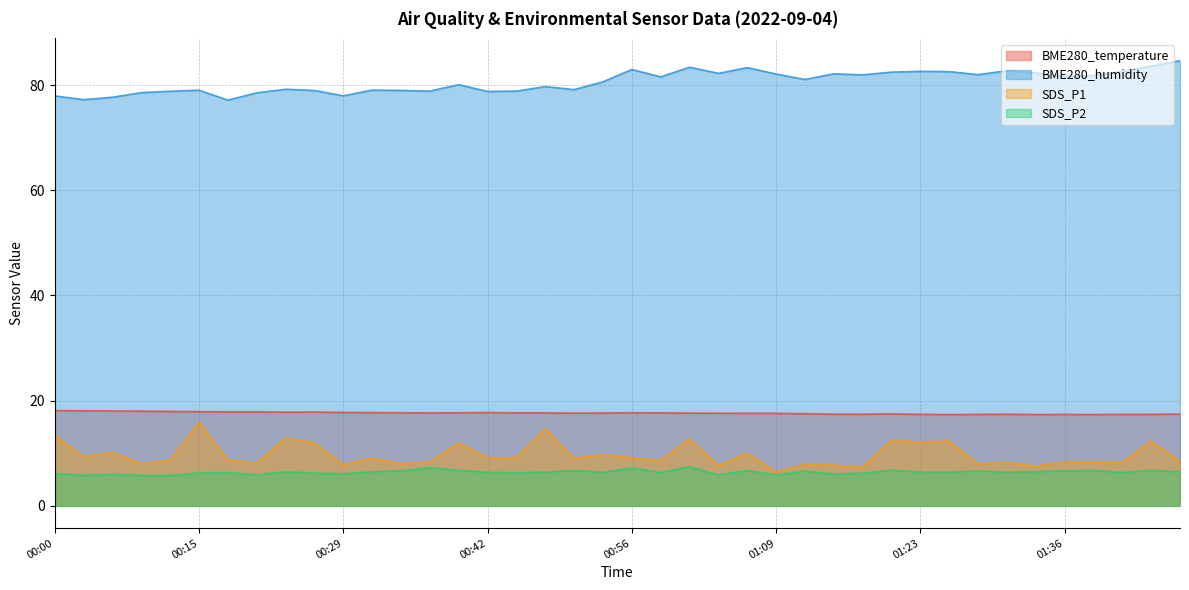

Which category has the highest value in the SDS_P2 series?

01:01